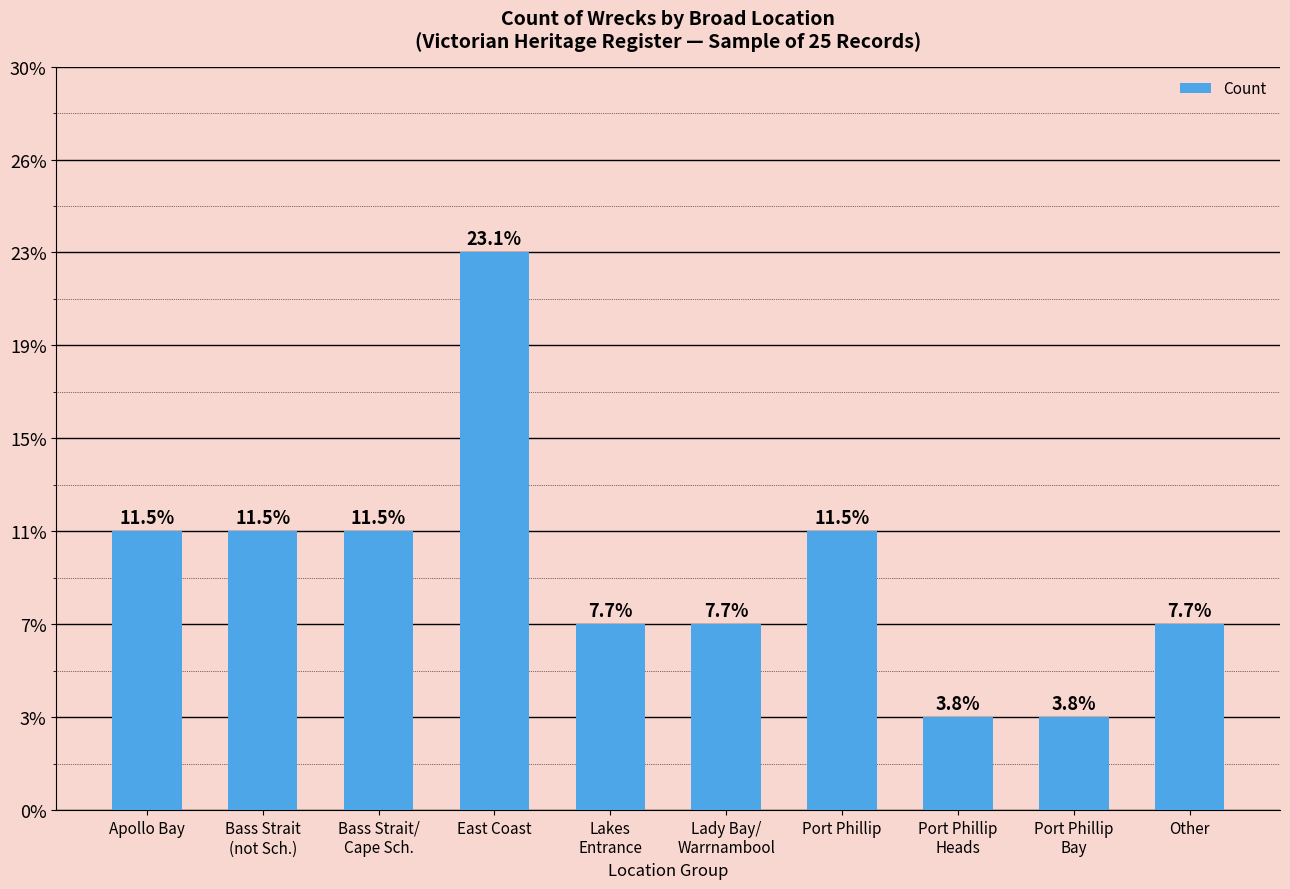

List the labels in order of value, smallest first.

Port Phillip
Heads, Port Phillip
Bay, Lakes
Entrance, Lady Bay/
Warrnambool, Other, Apollo Bay, Bass Strait
(not Sch.), Bass Strait/
Cape Sch., Port Phillip, East Coast